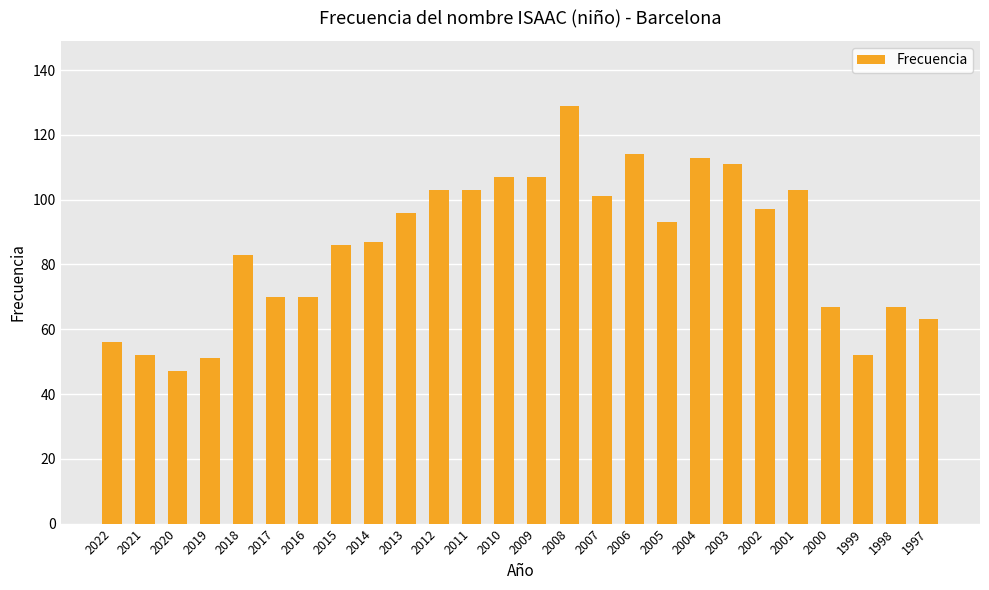

Reading left to right, list all the values displayed in this chart.

56	52	47	51	83	70	70	86	87	96	103	103	107	107	129	101	114	93	113	111	97	103	67	52	67	63